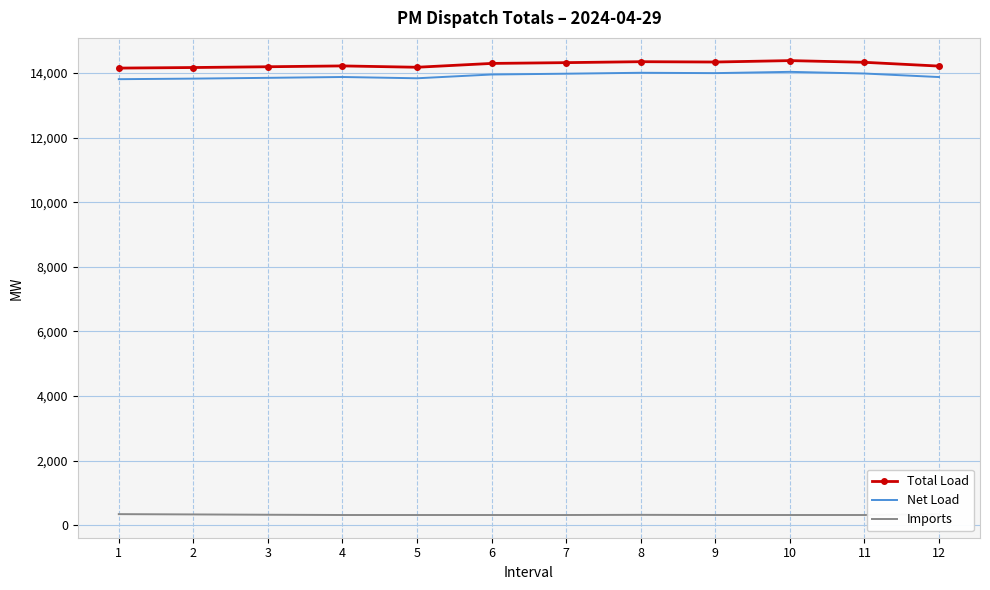

Reading left to right, extract all data points from this chart.

Total Load: 1=14153.8	2=14171.4	3=14195.3	4=14221.2	5=14179.7	6=14298.4	7=14322.8	8=14351.8	9=14341.6	10=14385.5	11=14333.0	12=14216.0
Net Load: 1=13810.5	2=13828.1	3=13852.2	4=13877.9	5=13838.6	6=13955.3	7=13980.1	8=14008.9	9=13998.0	10=14037.6	11=13985.9	12=13876.5
Imports: 1=345.1	2=336.0	3=326.0	4=318.2	5=318.2	6=318.2	7=318.2	8=323.1	9=318.2	10=318.2	11=318.2	12=345.7